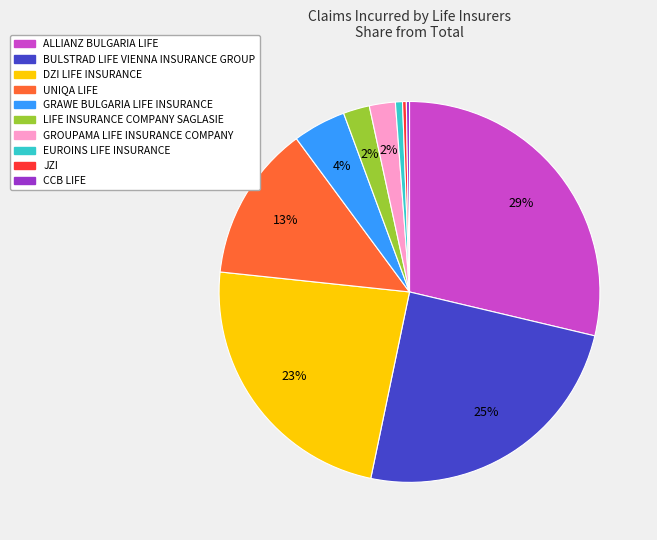

The BULSTRAD LIFE VIENNA INSURANCE GROUP slice represents 25% of the pie. True or false?

True